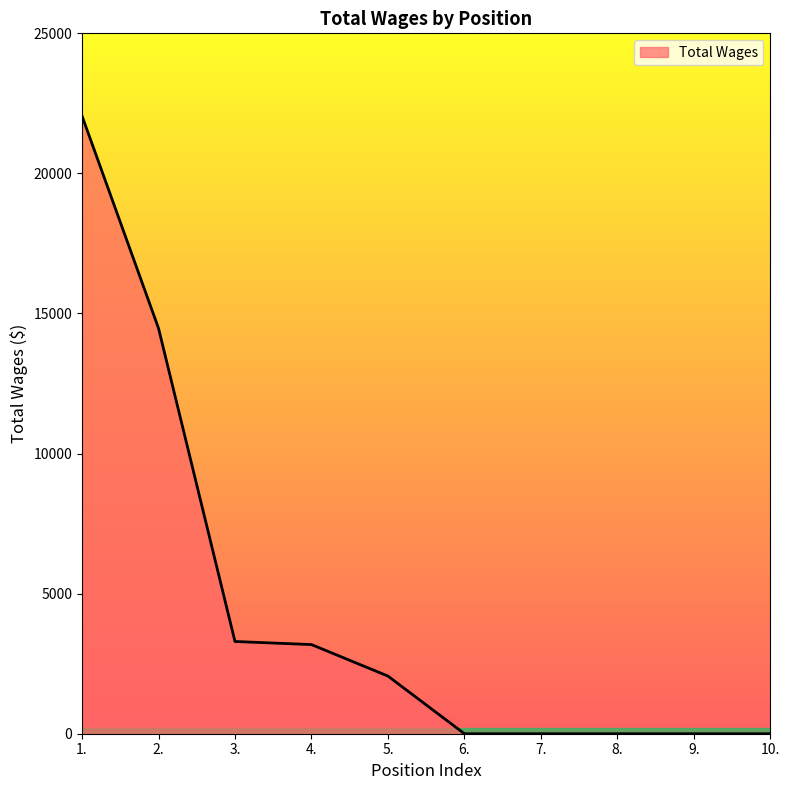

Which label corresponds to the largest value in the chart?

1.